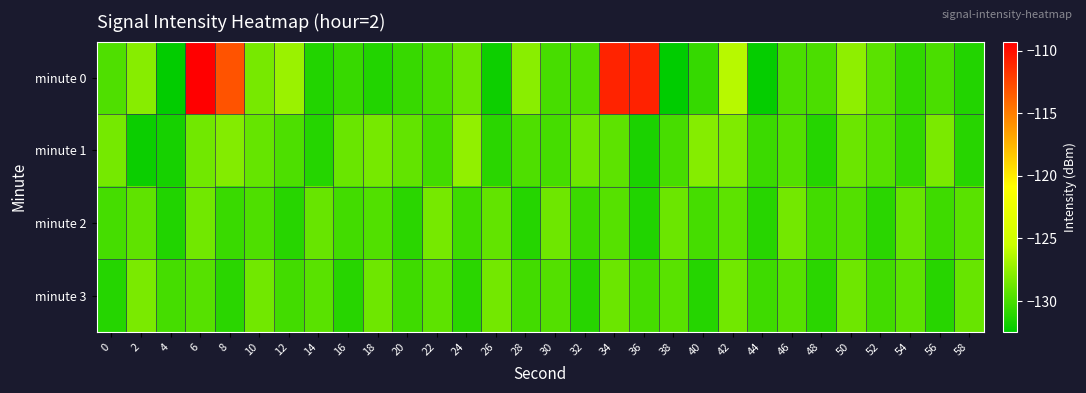

Count the number of categories in the chart.

30